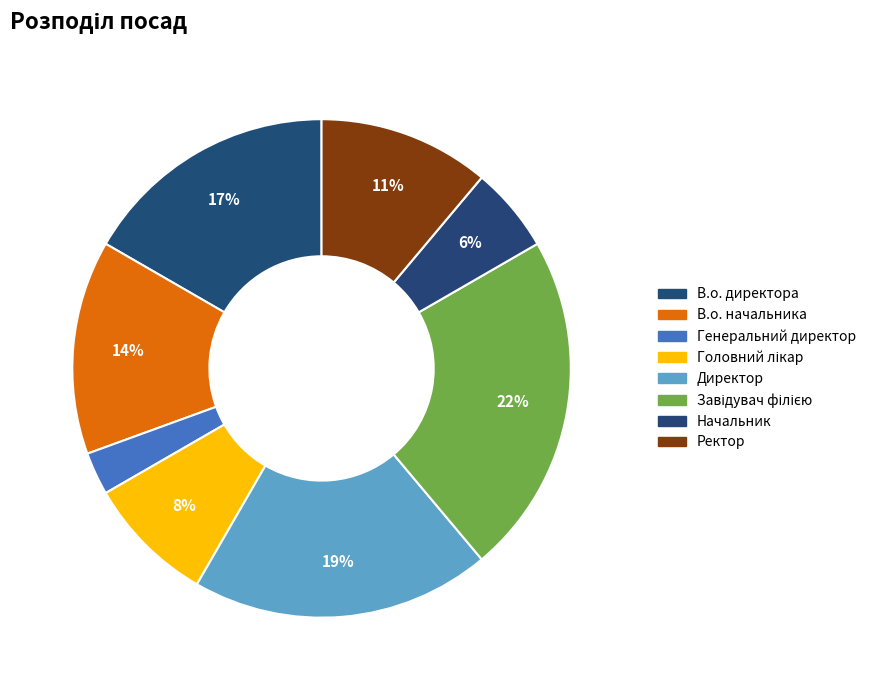

To the nearest percent, what is the average slice percentage?

12%